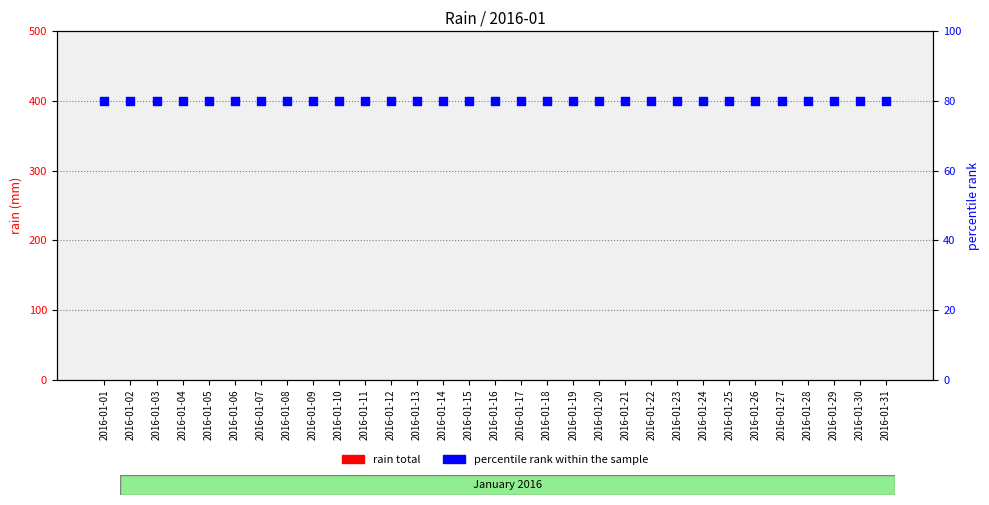

At which category is the sum across all series the highest?

2016-01-01